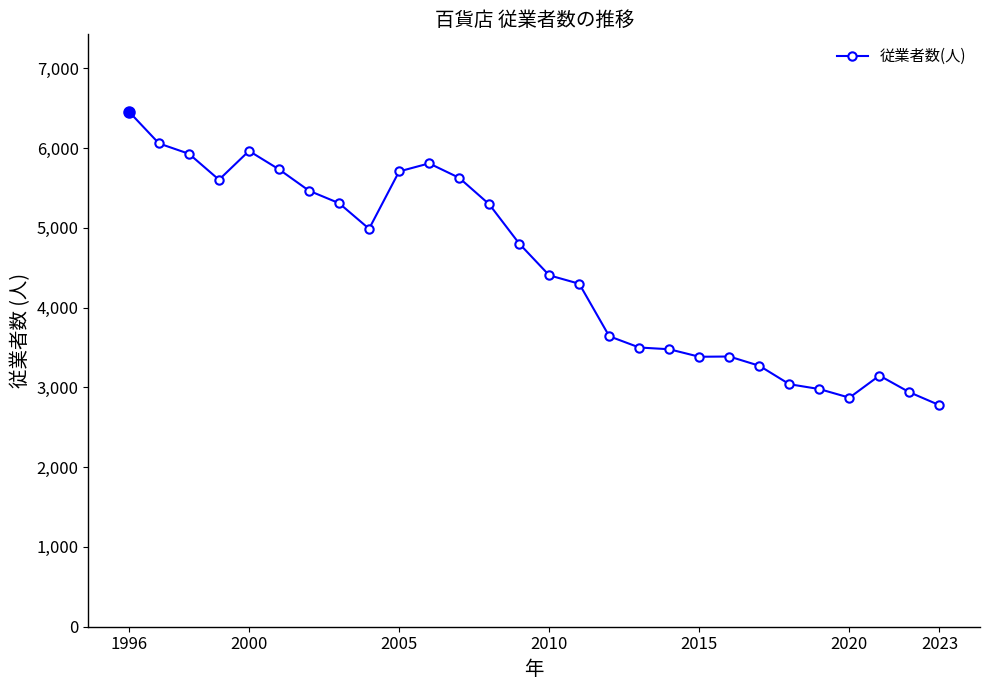

True or false: there are more than 0 points higher than both neighbors.

True